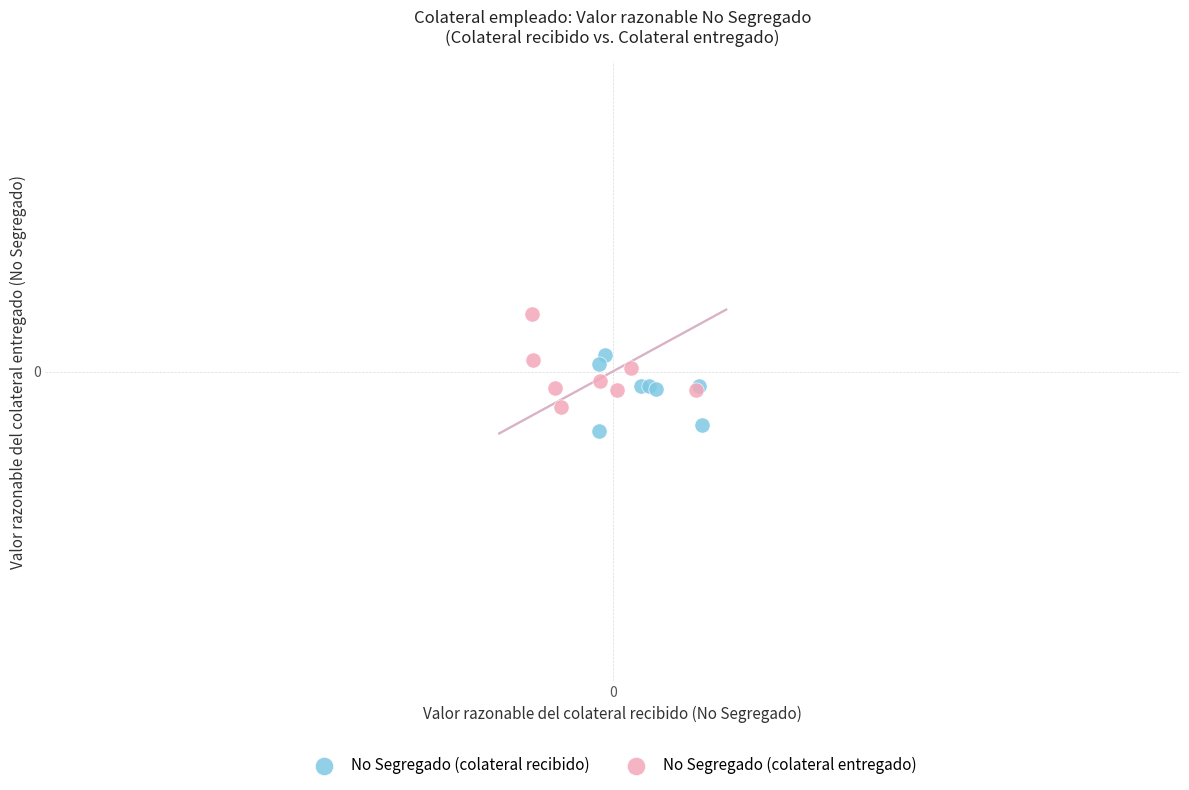

Which series reaches the minimum Y coordinate?

No Segregado (colateral recibido)